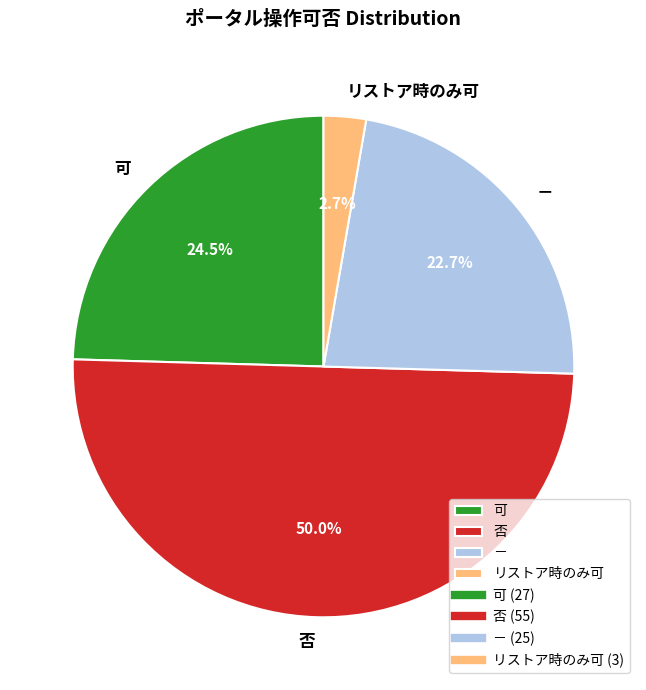

Is － the majority of the pie?

No